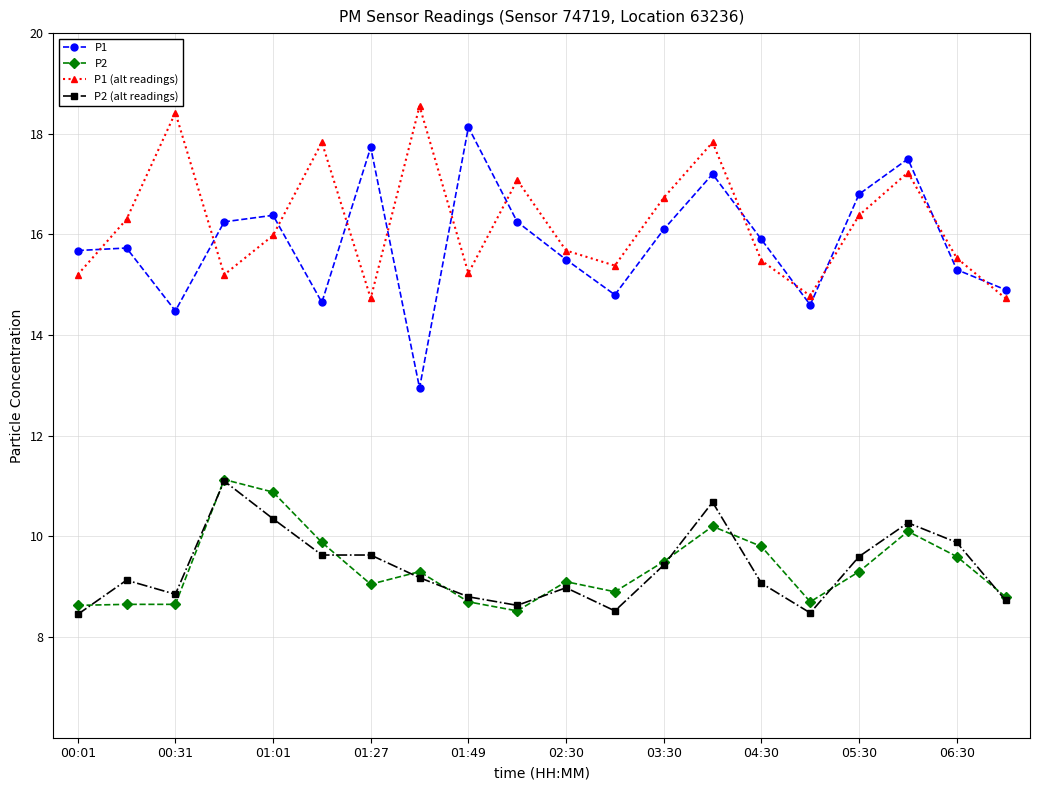

What is the lowest value of the P1 (alt readings) series?

14.7